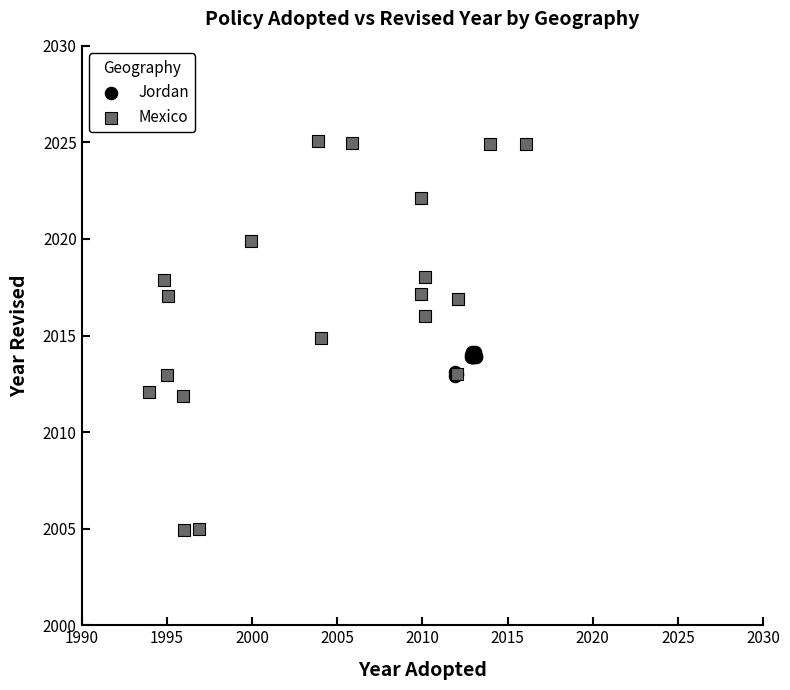

Which series contains the lowest Y value?

Mexico